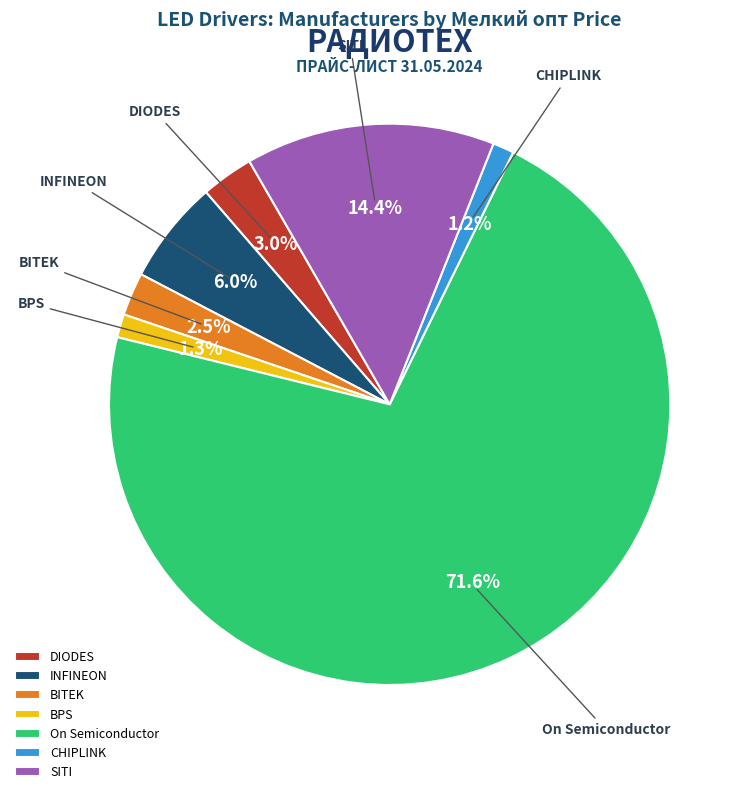

Which has a higher value, DIODES or SITI?

SITI